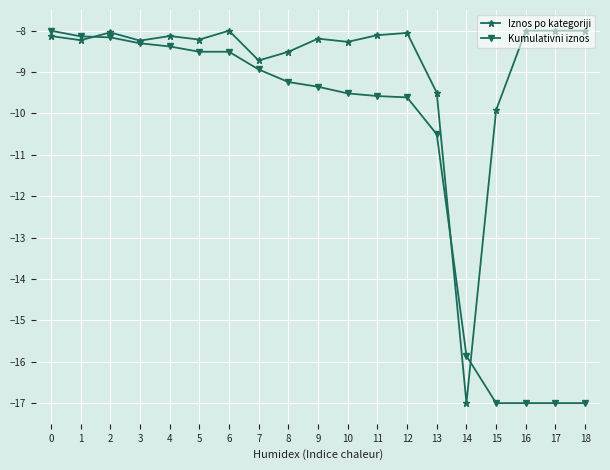

True or false: Iznos po kategoriji has more than 1 points higher than both neighbors.

True